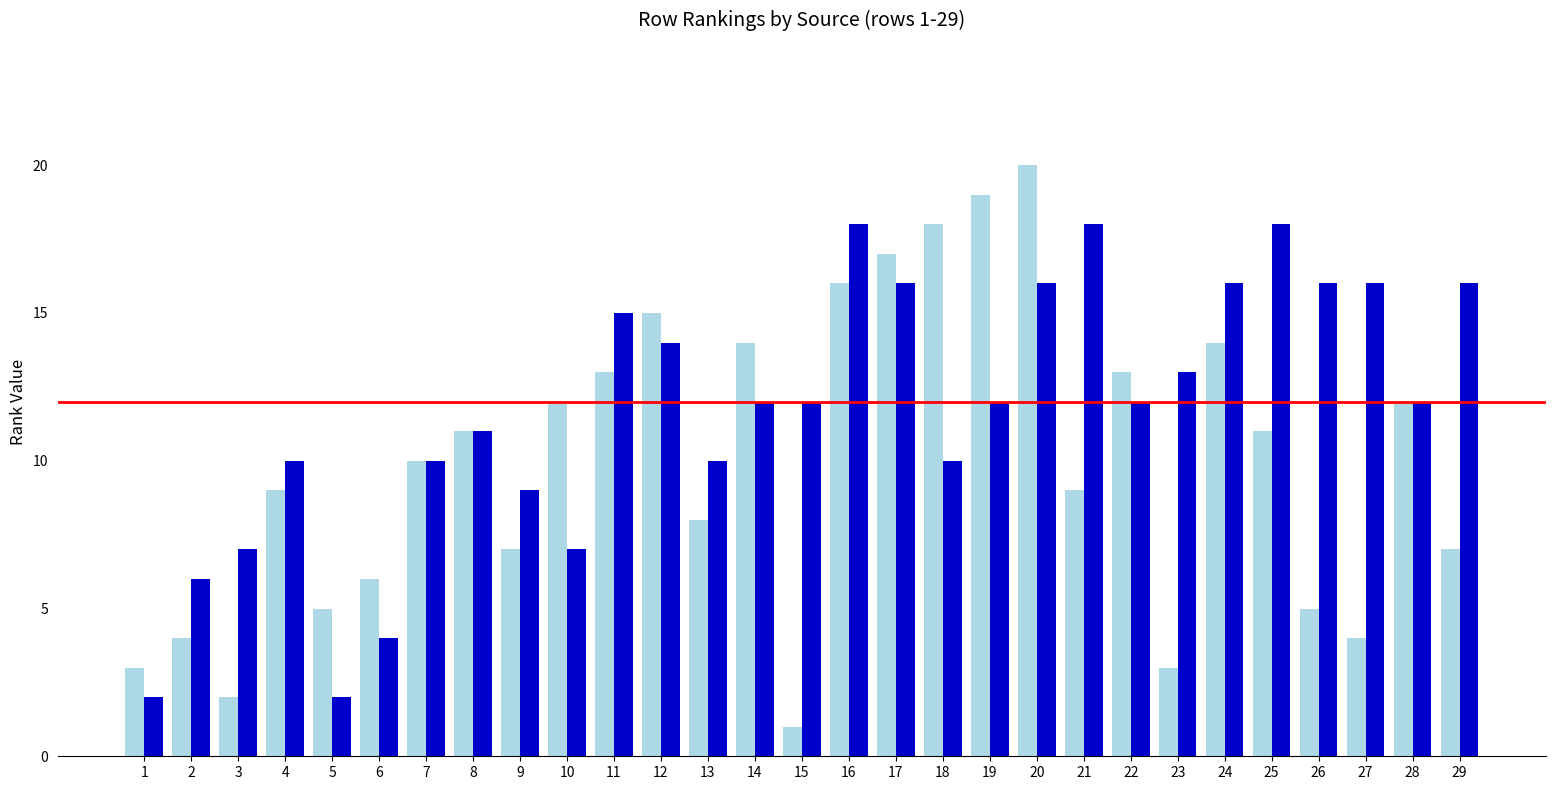

At which category is the sum across all series the highest?

20